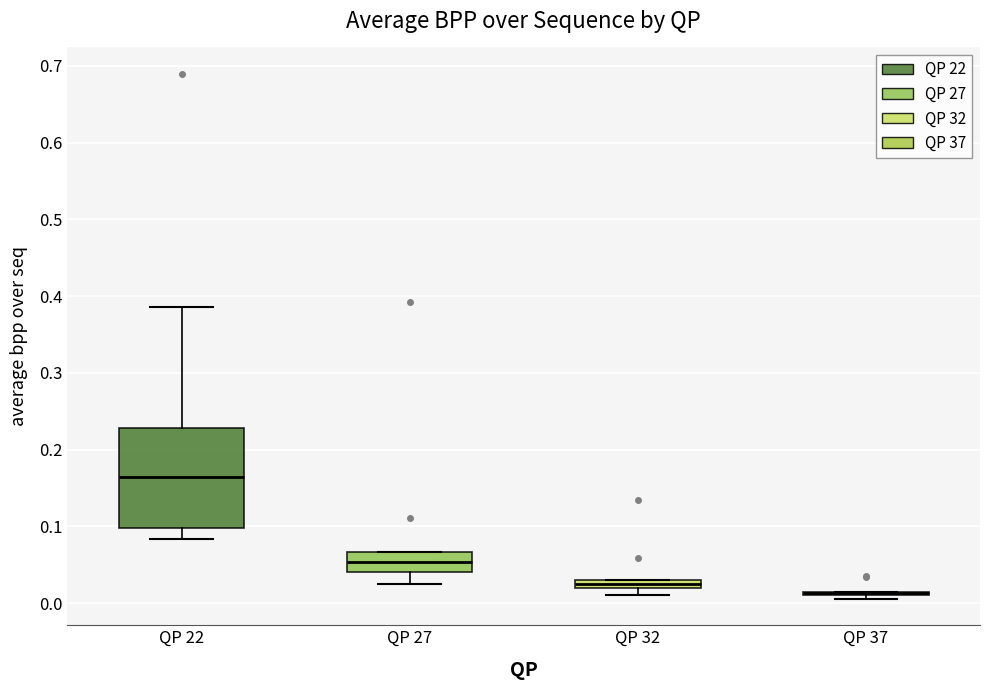

Which box is the tallest, from its lower edge to its upper edge?

QP 22